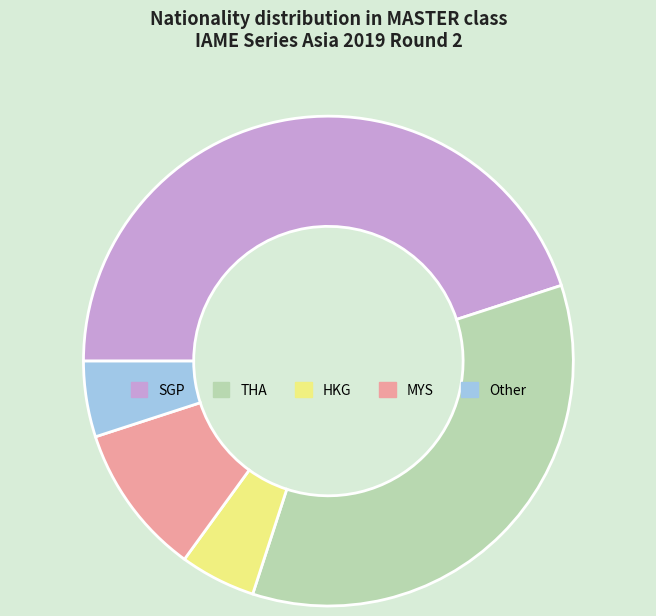

Which category has the biggest portion of the pie?

SGP